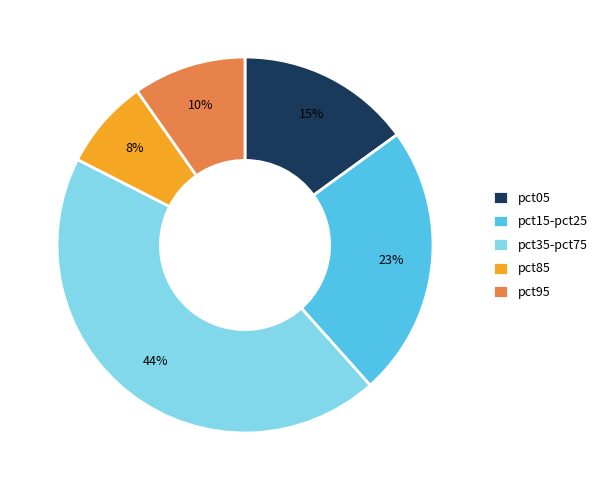

Does any single category account for the majority?

No